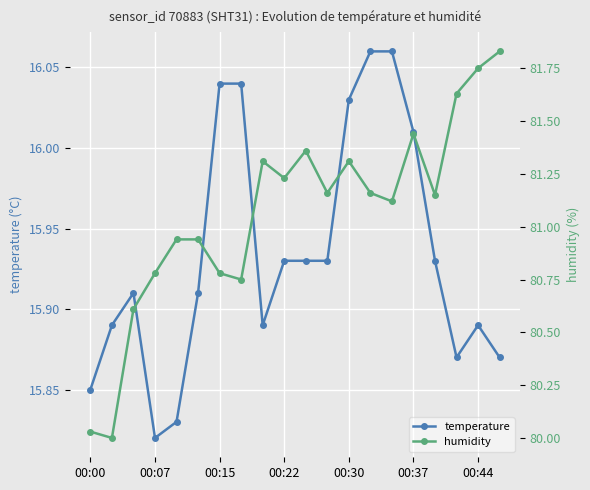

What are all the series names shown in the legend?

temperature, humidity